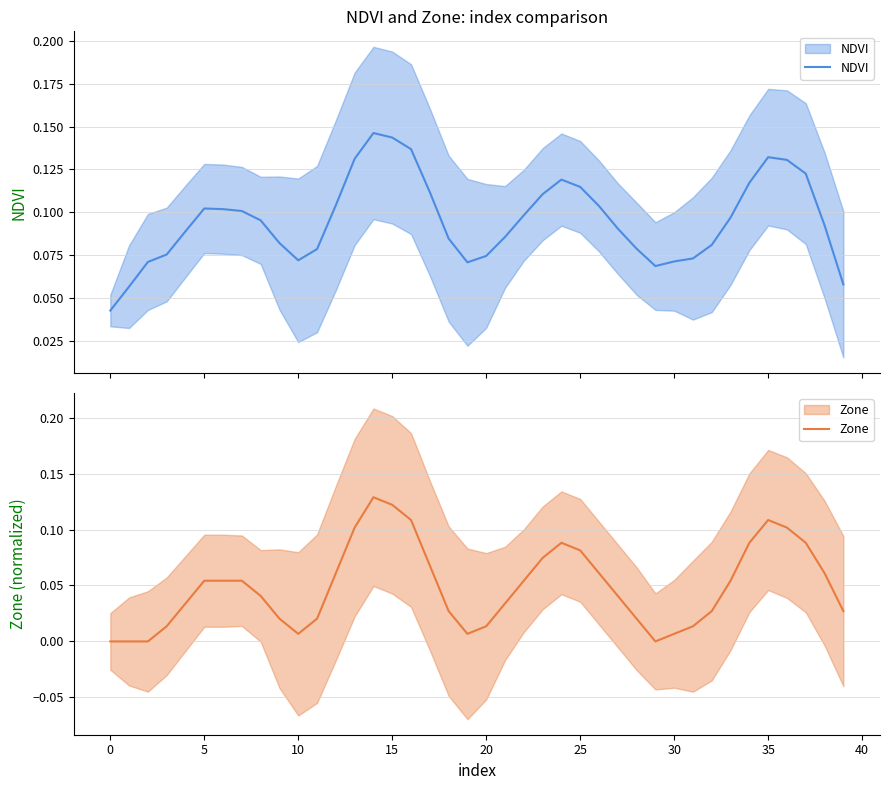

What is the sum of all NDVI values?

3.8